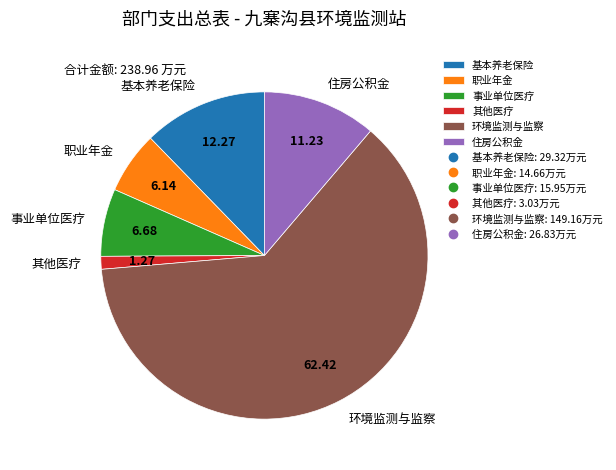

Do 基本养老保险 and 职业年金 together represent more than half of the pie?

No